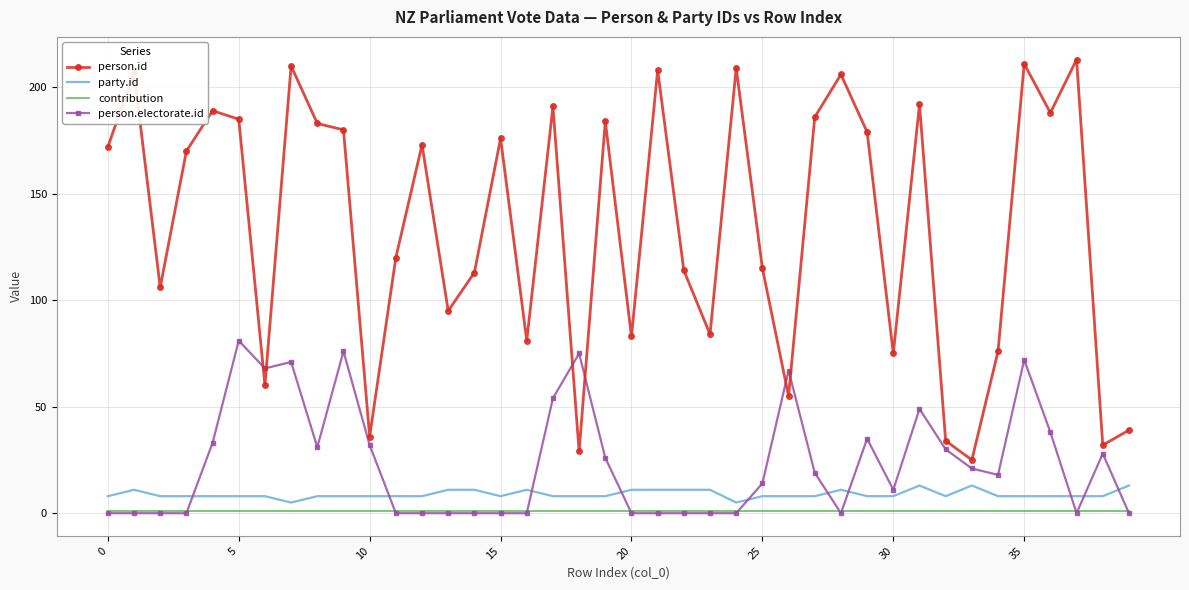

Which series has the largest total across all categories?

person.id